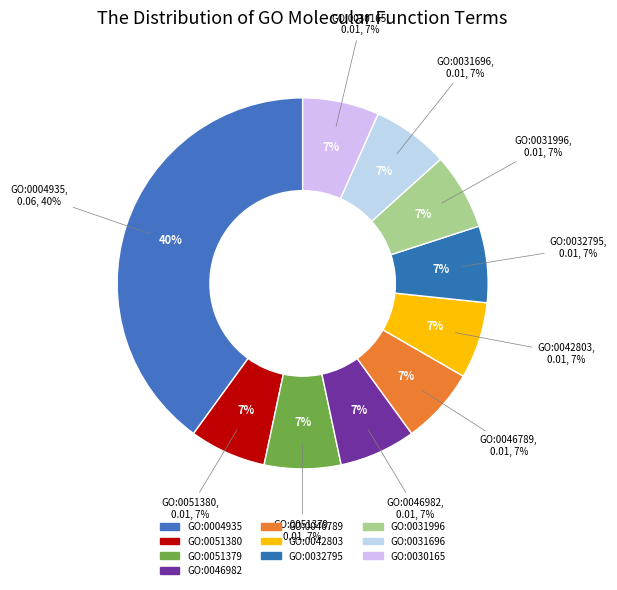

To the nearest percent, what portion does GO:0046982 represent?

7%